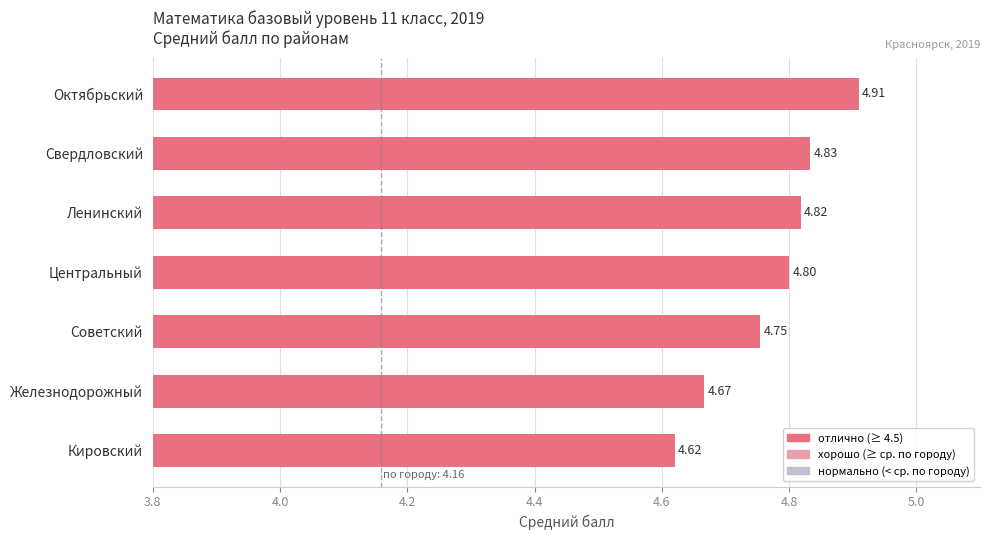

What is the label of the 1st bar from the top?

Октябрьский